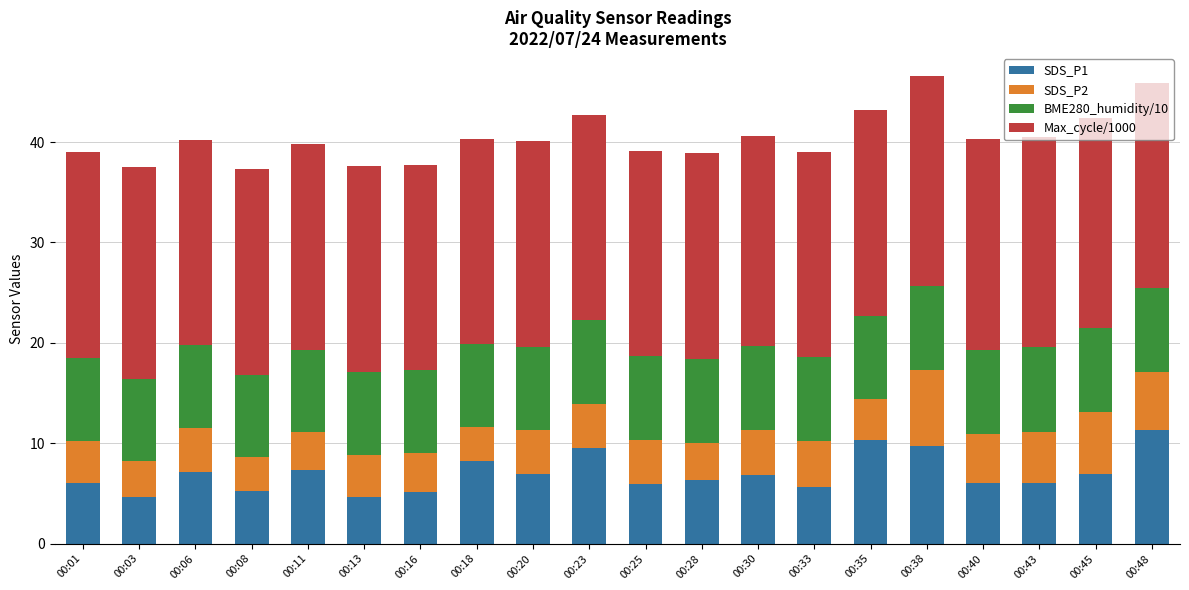

What is the total value across all series at 00:23?

42.7